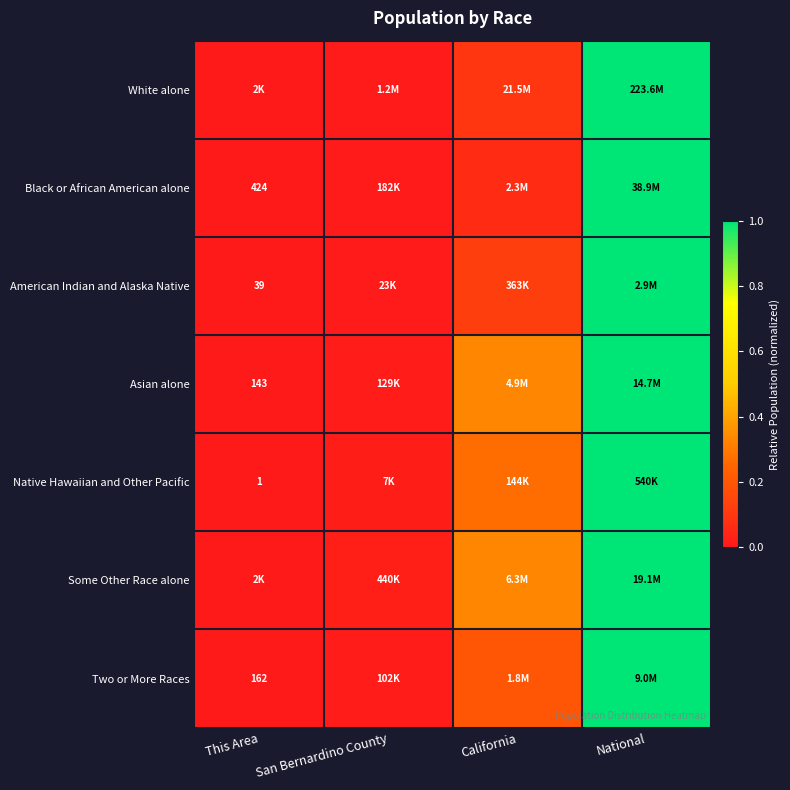

Where is Two or More Races nearest to the value 0?

This Area